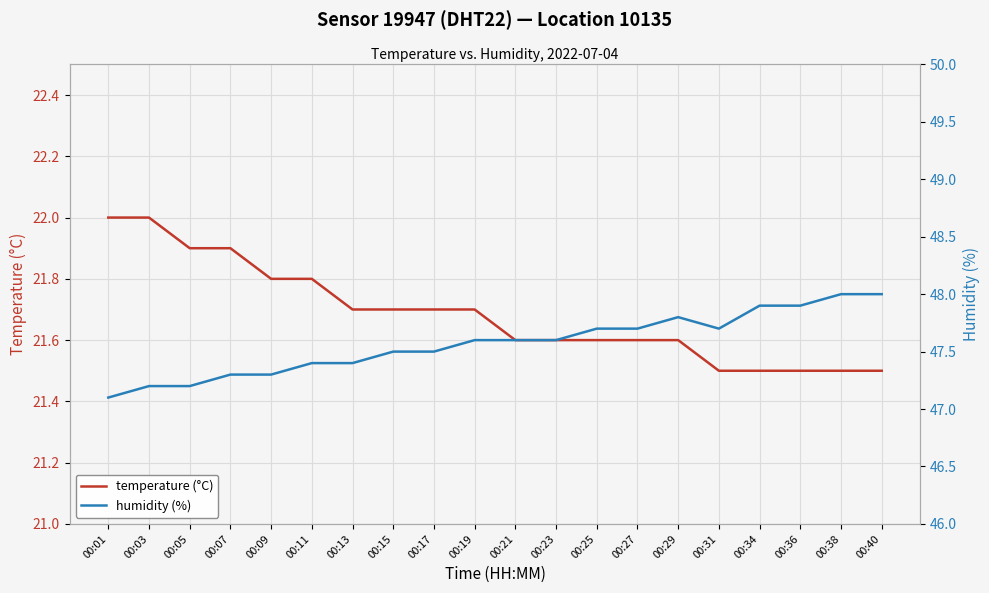

The value of humidity (%) at 00:01 is 47.1. True or false?

True